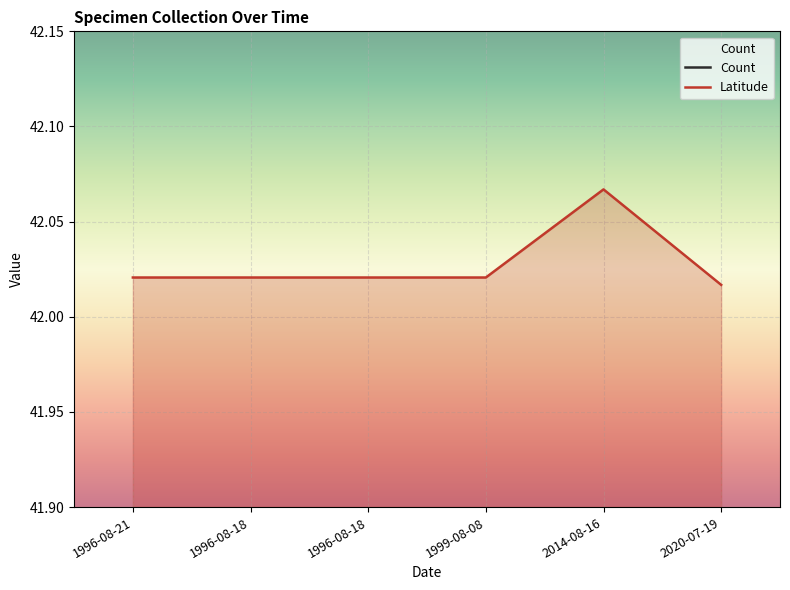

True or false: there are more than 1 points higher than both neighbors.

False